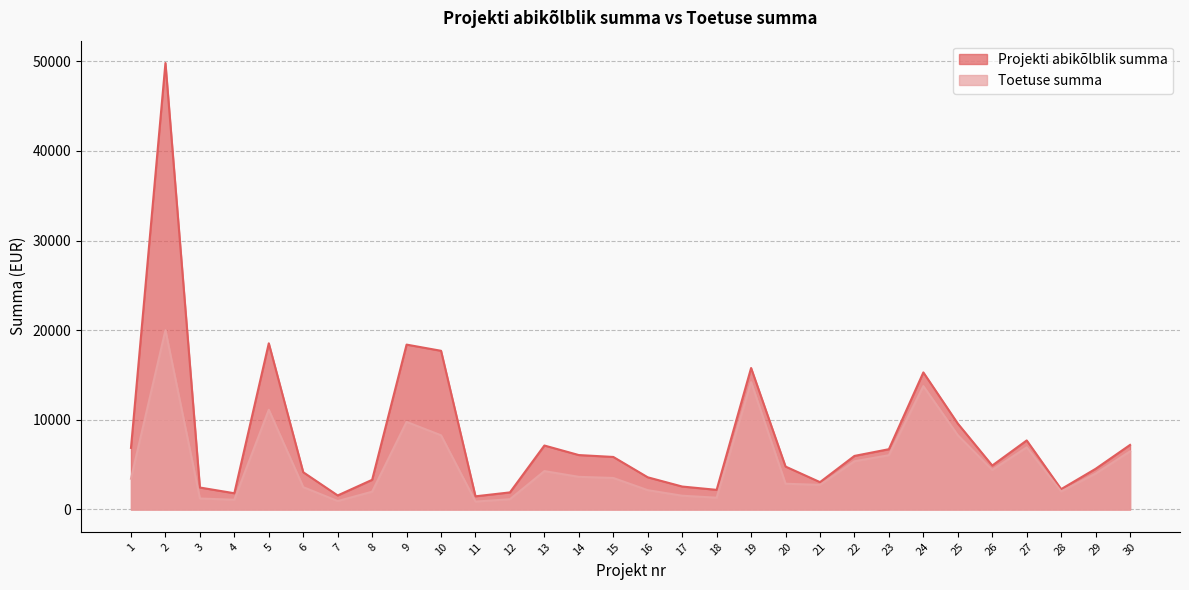

Reading left to right, transcribe all the data shown in this chart.

Projekti abikõlblik summa: 6870.0	49800.0	2450.0	1810.8	18535.0	4154.7	1566.0	3310.2	18390.0	17700.0	1470.0	1907.0	7134.9	6070.0	5860.0	3590.0	2560.0	2190.0	15780.4	4787.9	3050.4	5974.8	6725.9	15288.6	9583.3	4902.0	7701.1	2270.0	4535.4	7201.2
Toetuse summa: 3435.0	20000.0	1225.0	1086.5	11121.0	2492.0	939.6	1986.1	9768.0	8273.9	882.0	1144.2	4280.9	3642.0	3516.0	2154.0	1536.0	1314.0	14202.4	2872.7	2745.4	5377.3	6053.3	13759.7	8280.0	4411.8	6931.0	2013.7	4000.0	6481.1